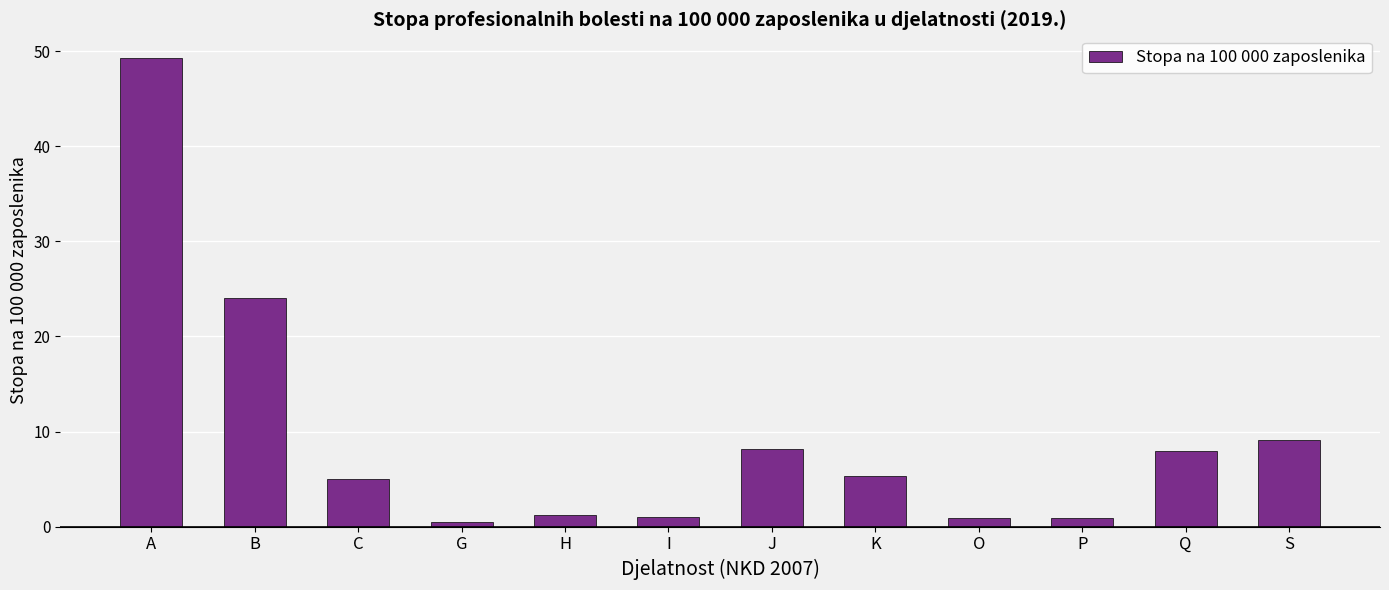

What is the sum of all values?

113.4